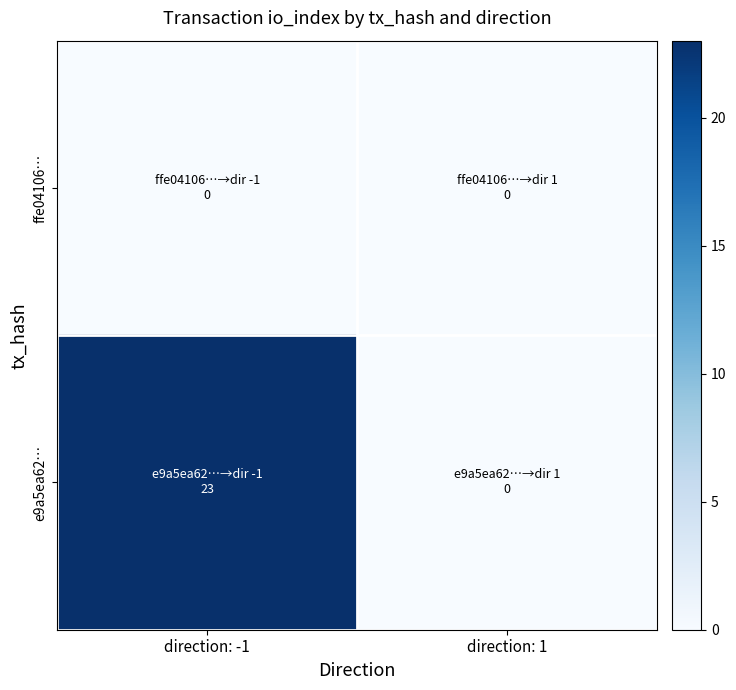

At which category does the chart reach its peak across all series?

direction: -1